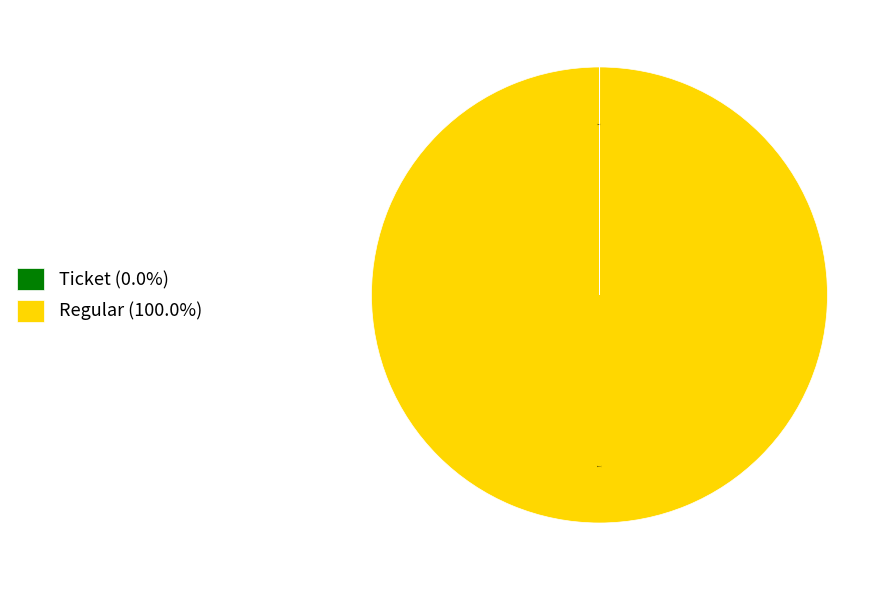

Does any single category account for the majority?

Yes